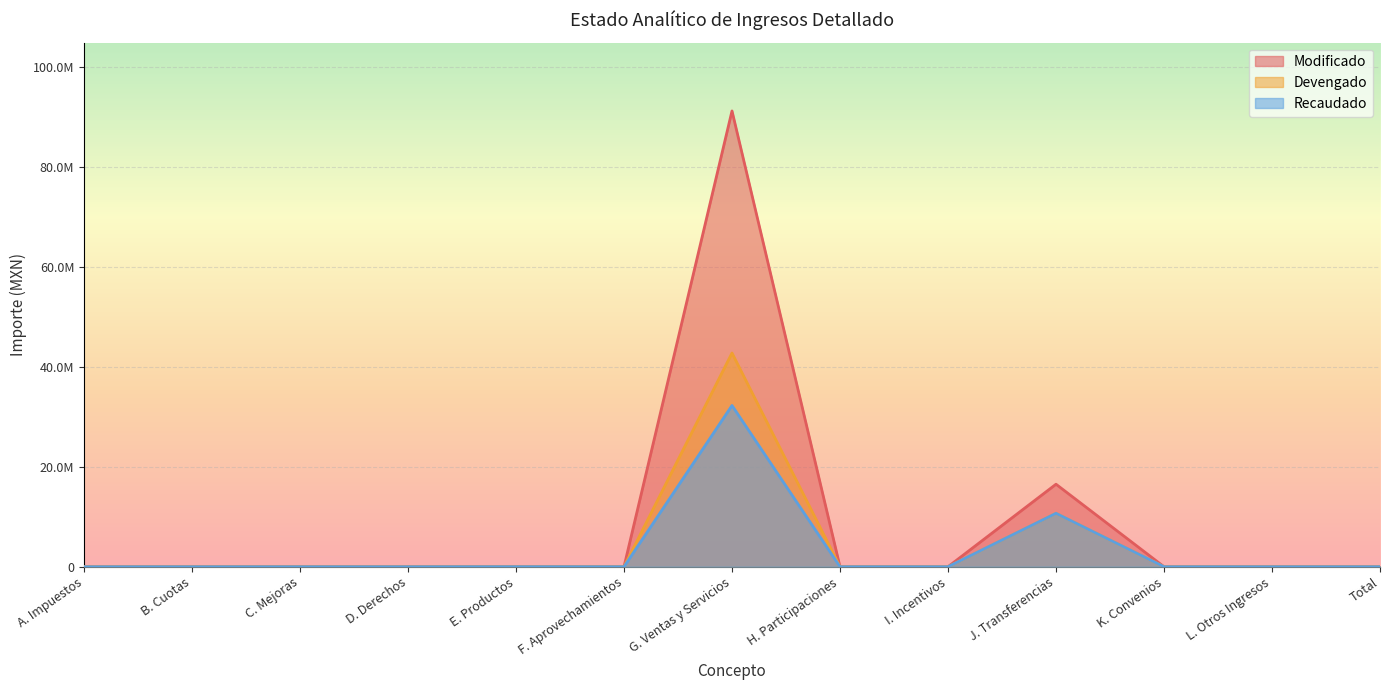

Rank the series at J. Transferencias from lowest to highest value.

Devengado, Recaudado, Modificado